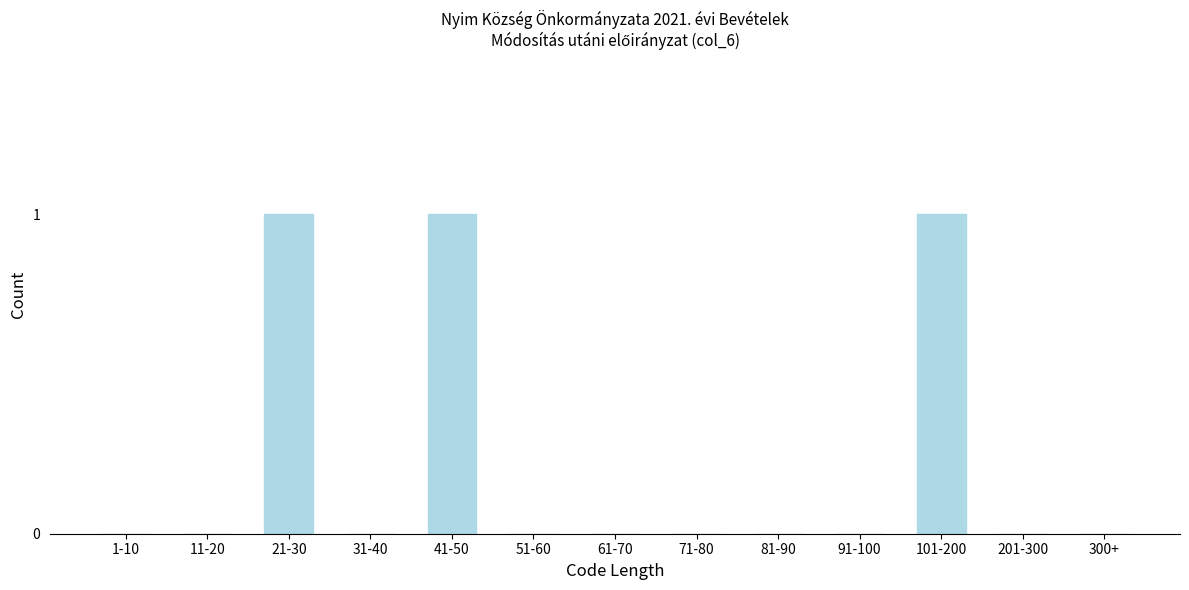

Reading left to right, list all the values displayed in this chart.

1-10=0	11-20=0	21-30=1	31-40=0	41-50=1	51-60=0	61-70=0	71-80=0	81-90=0	91-100=0	101-200=1	201-300=0	300+=0